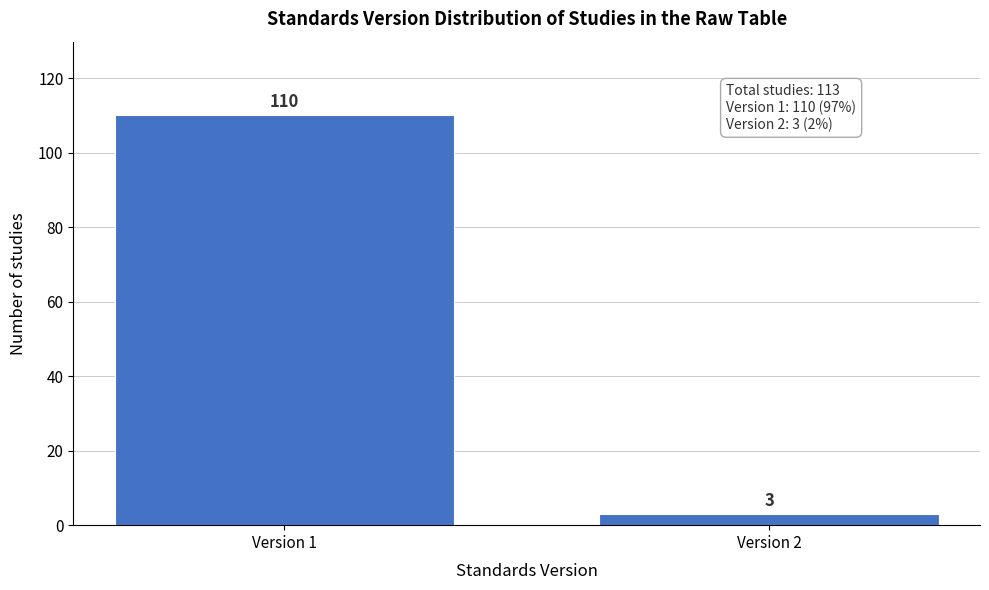

Reading left to right, transcribe all the data shown in this chart.

110	3